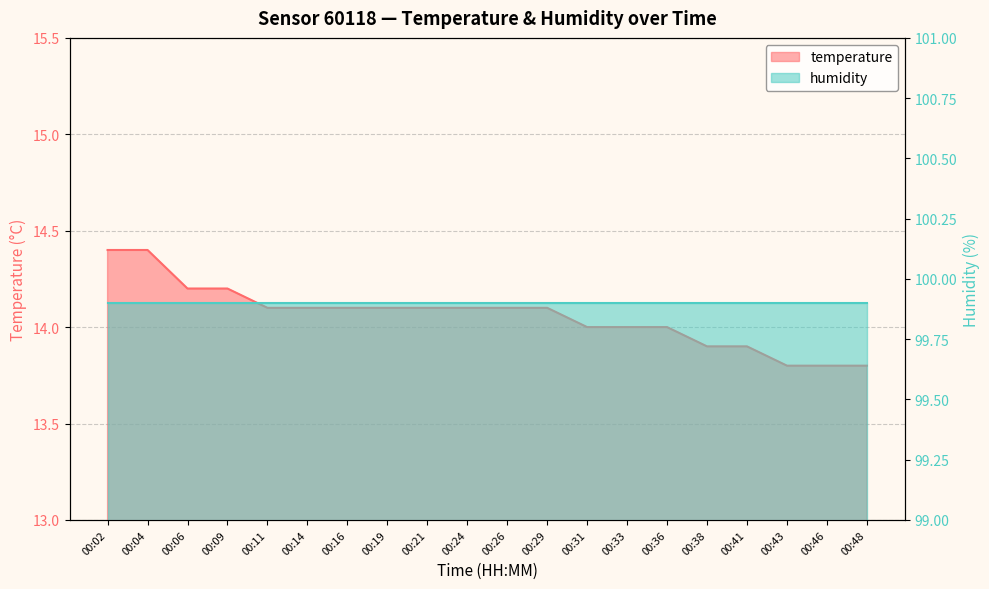

What is the value of the 4th point from the left?

14.2